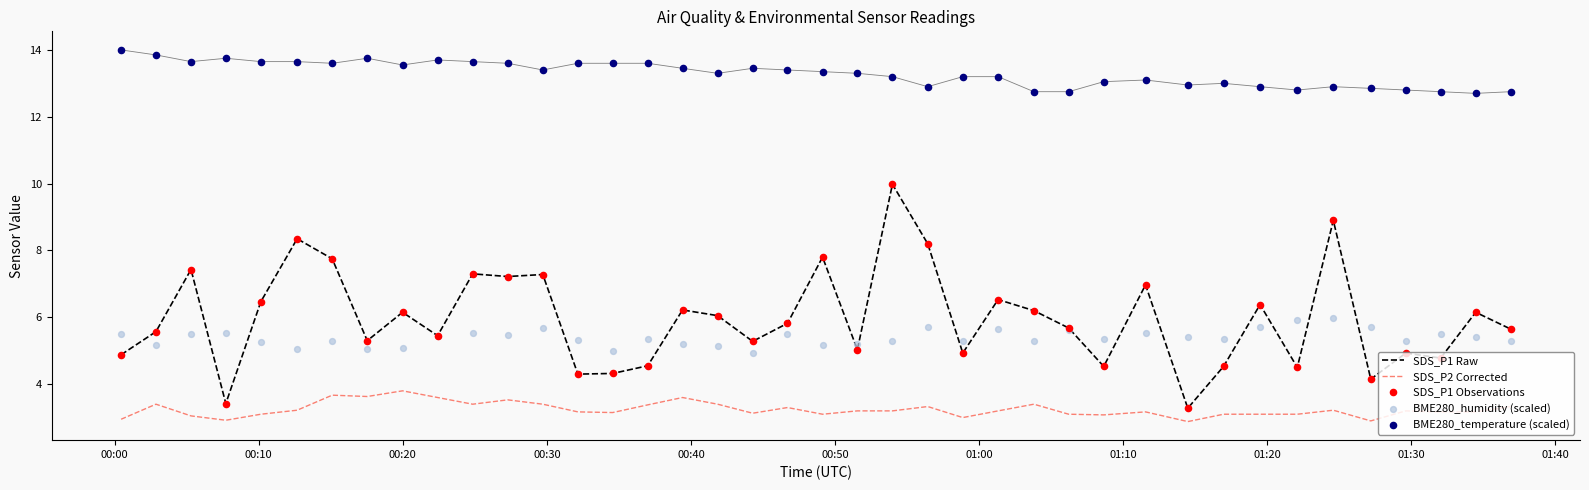

Which series contains the lowest Y value?

SDS_P2 Corrected